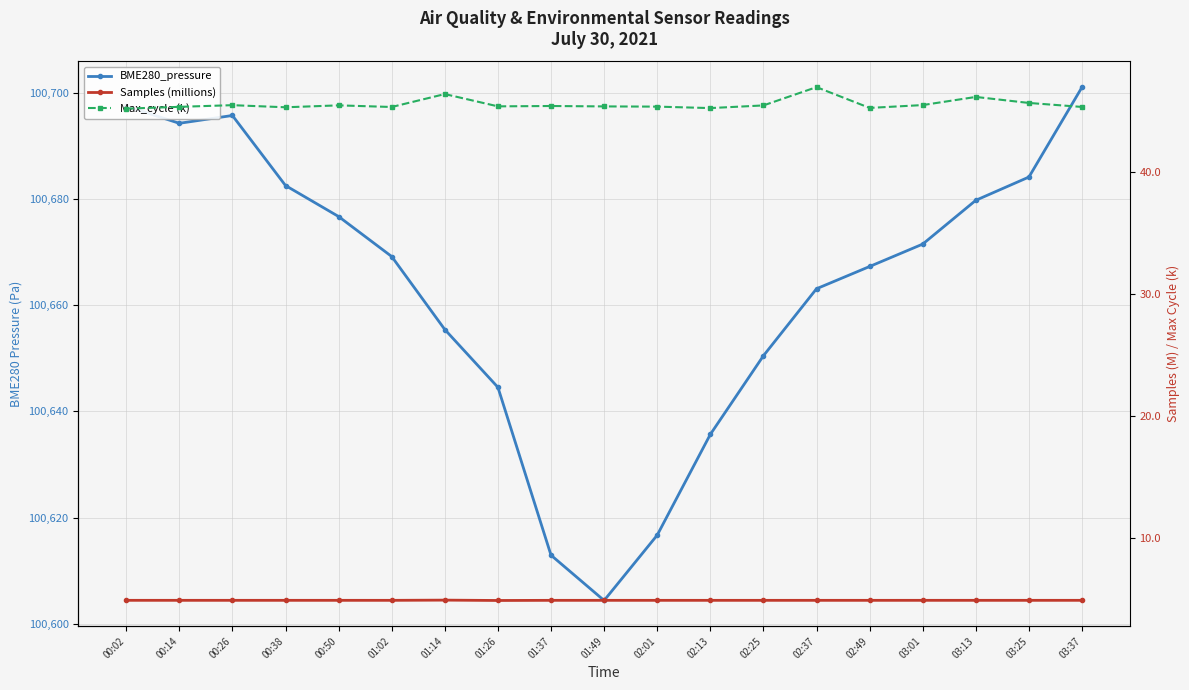

What is the minimum value shown in the chart?

4.9